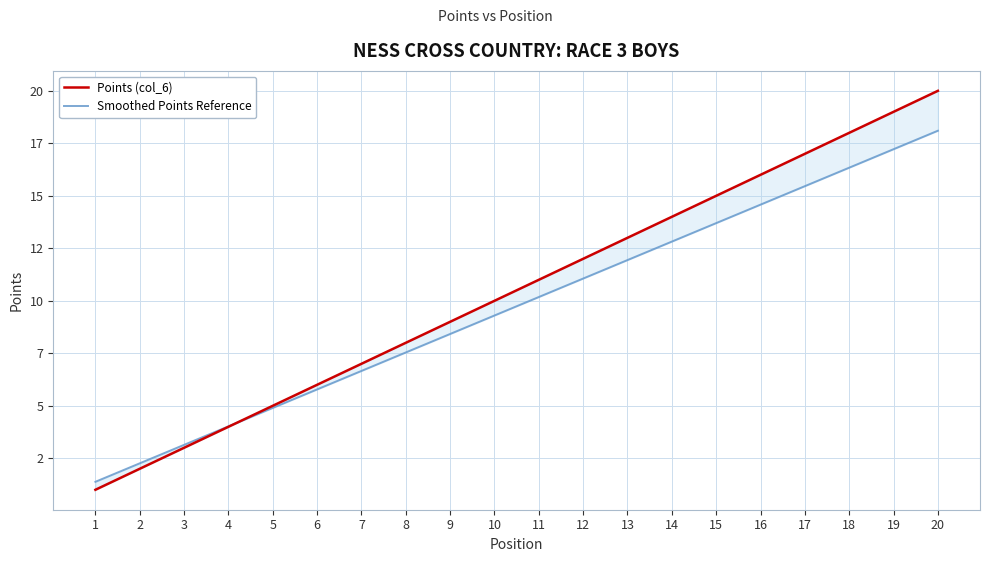

How many lines are shown in the chart?

2